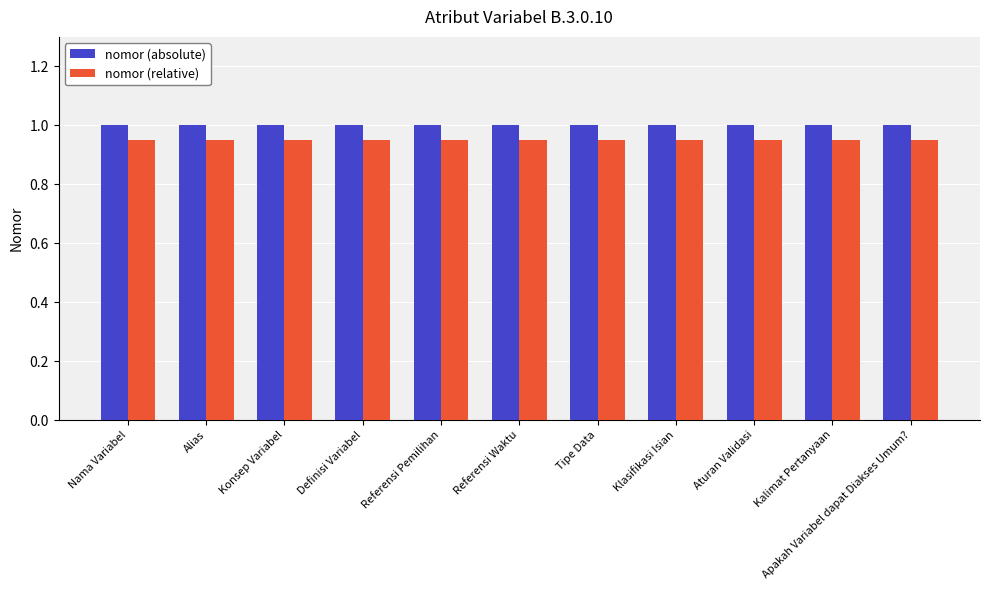

True or false: nomor (relative) has a value of 0.6 at Aturan Validasi.

False